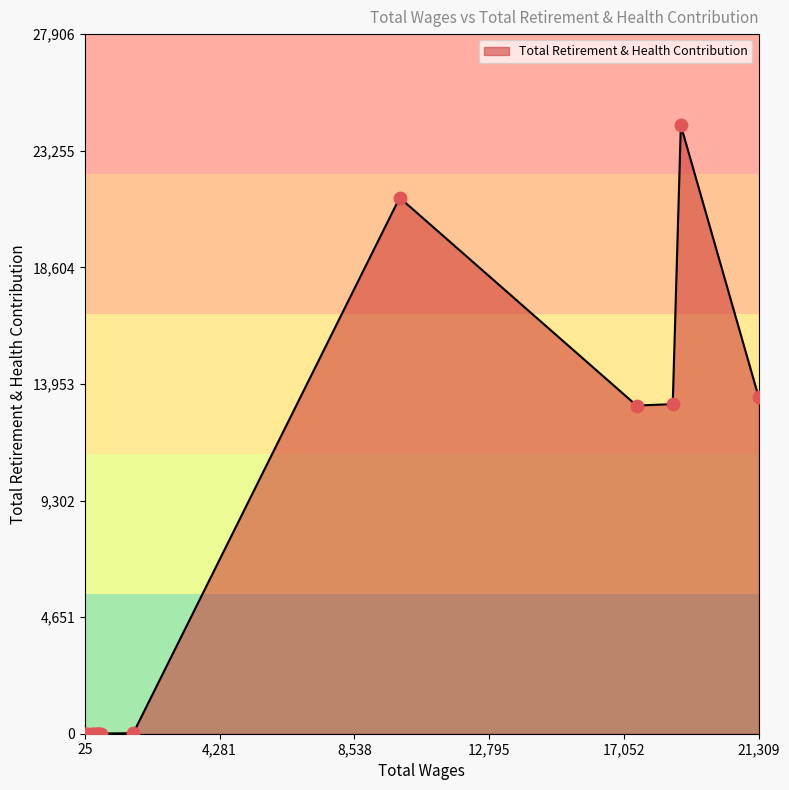

What is the ratio of the value at 425.0 to the value at 75.0?

6.0